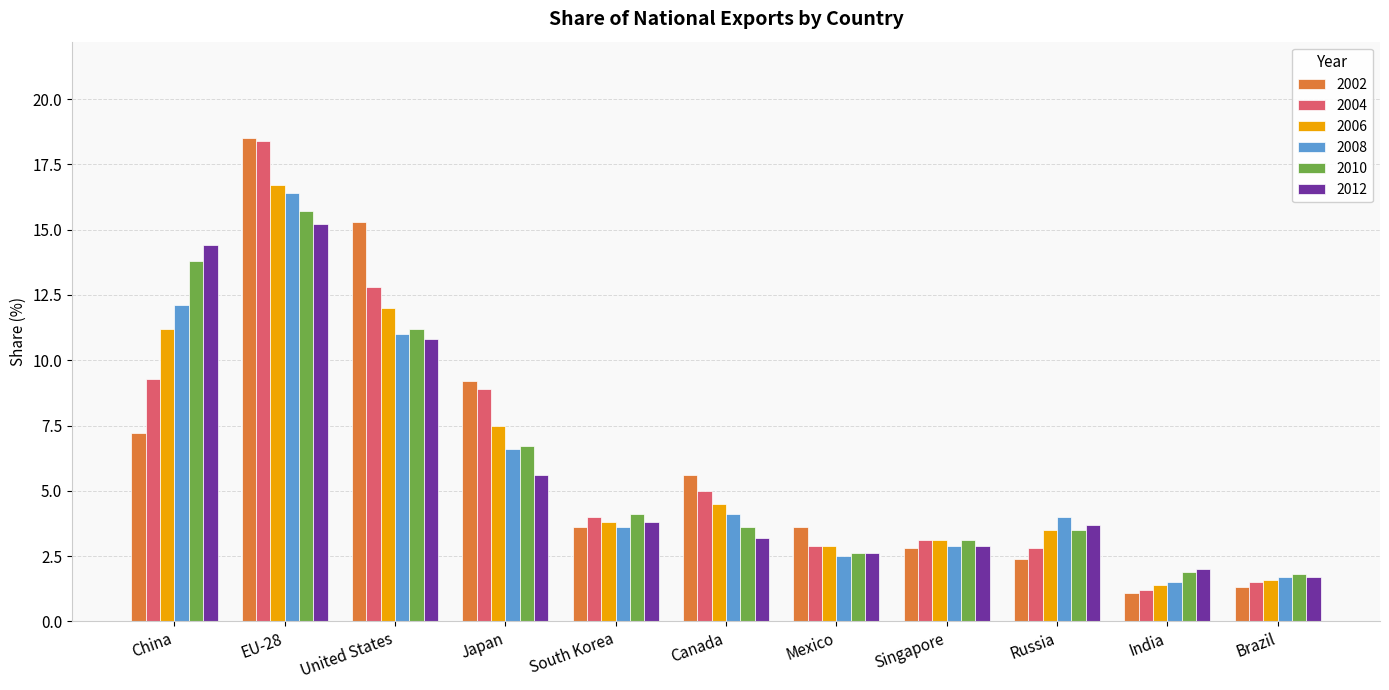

At which category is the sum across all series the highest?

EU-28